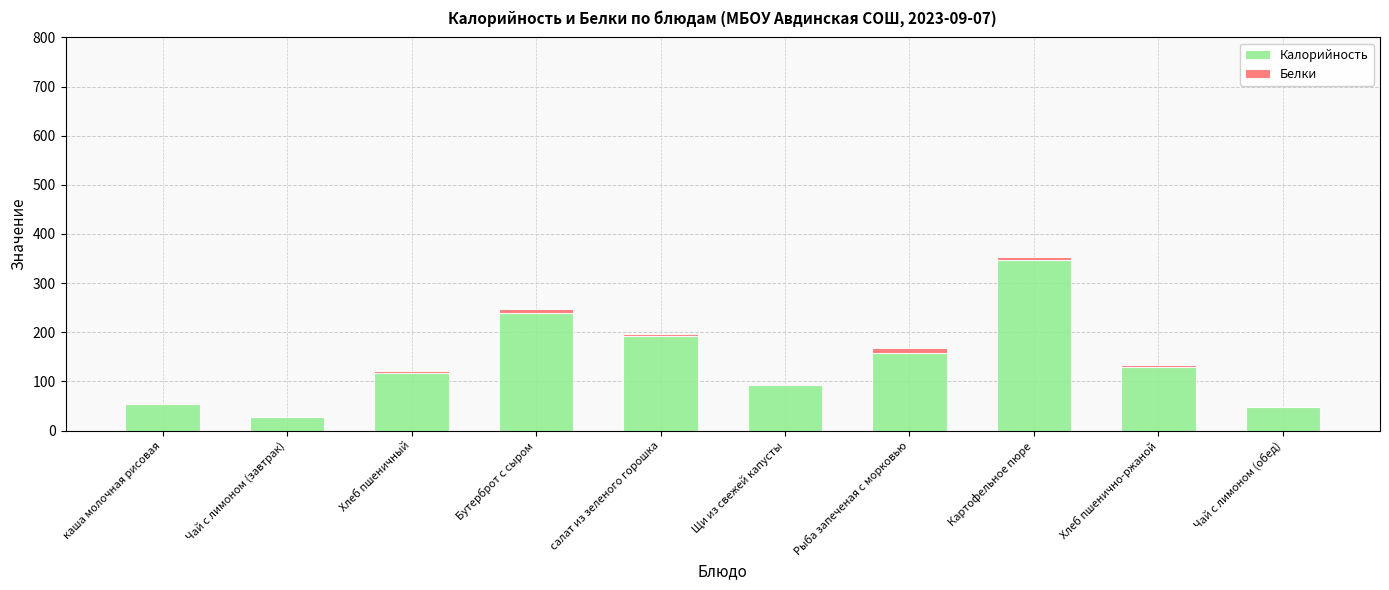

The Калорийность series shows 158.5 at Рыба запеченая с морковью. True or false?

True